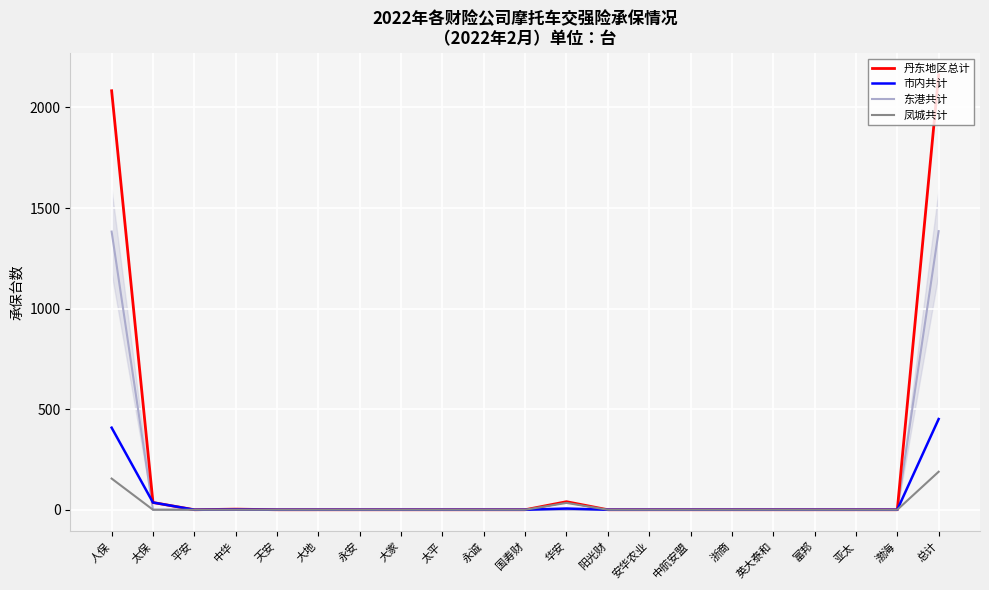

Which series has the largest range (max minus min)?

丹东地区总计